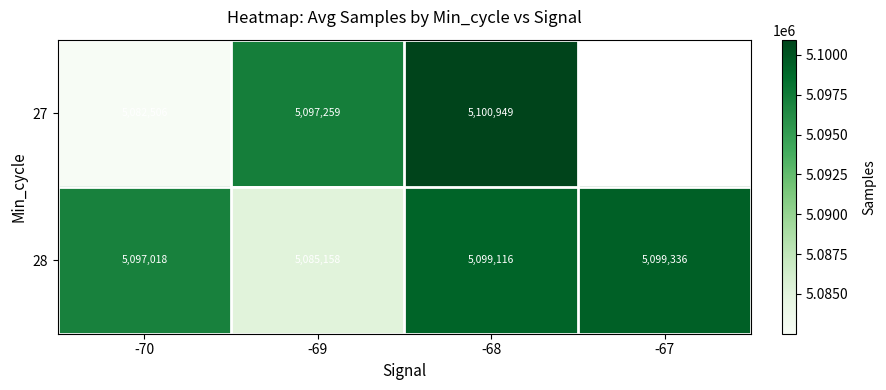

What is the difference between the highest and lowest values at -68?

1833.0